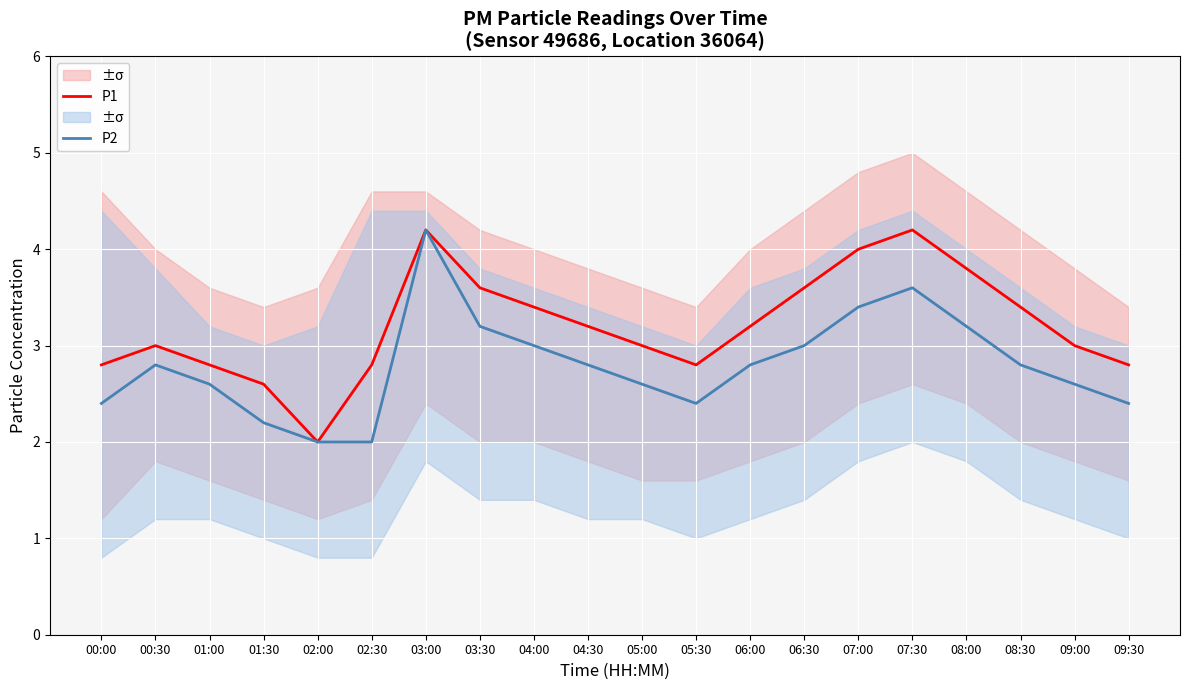

In P1, how many points are higher than both neighbors (excluding endpoints)?

3